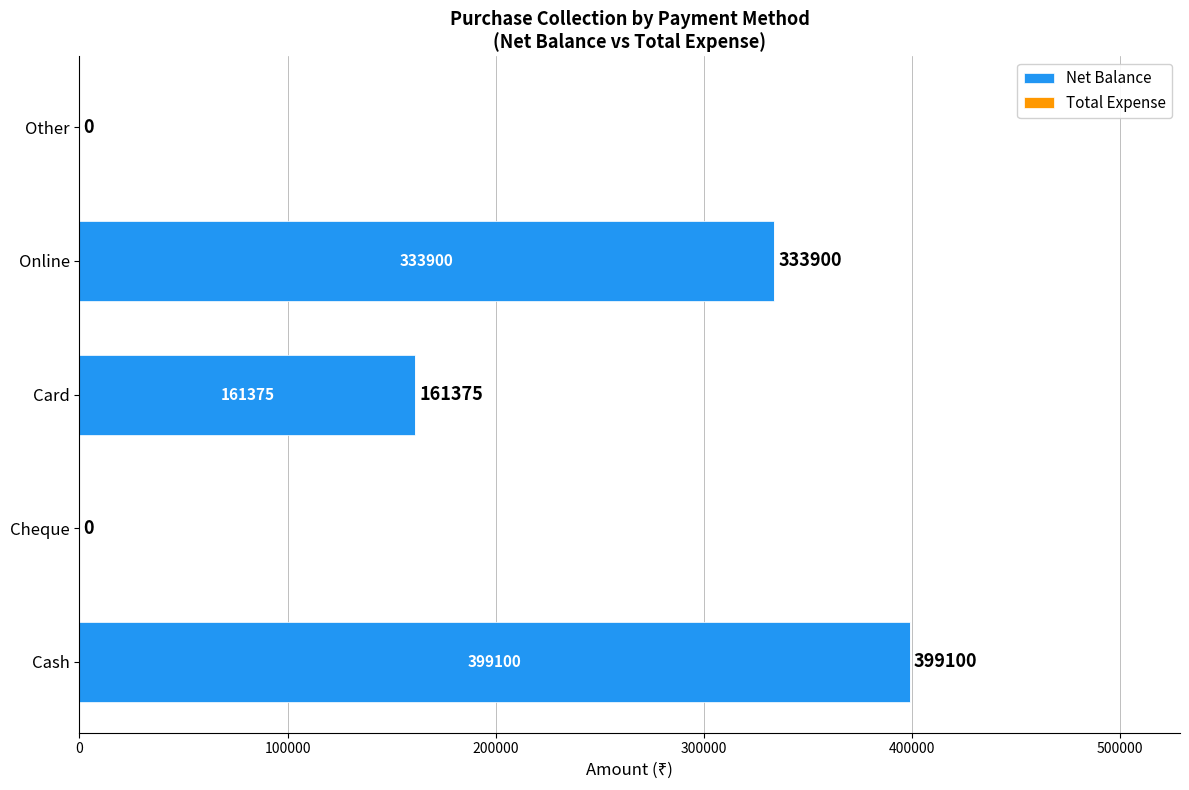

What is the greatest value displayed?

399100